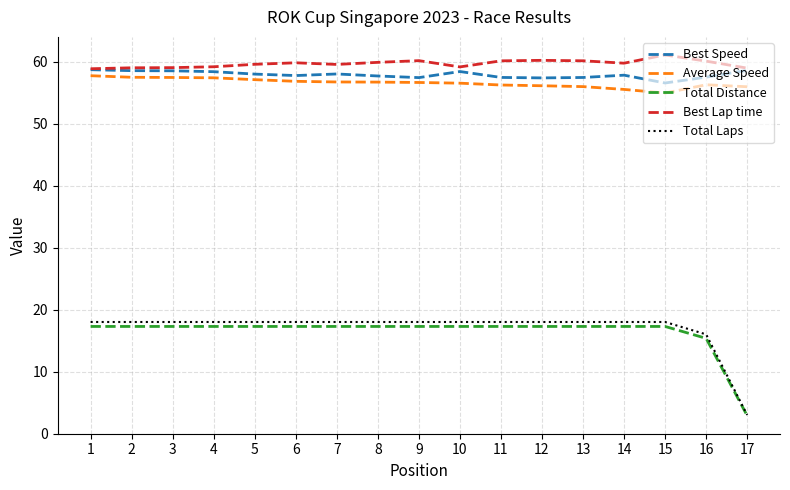

What is the average value of the Total Laps series?

17.0